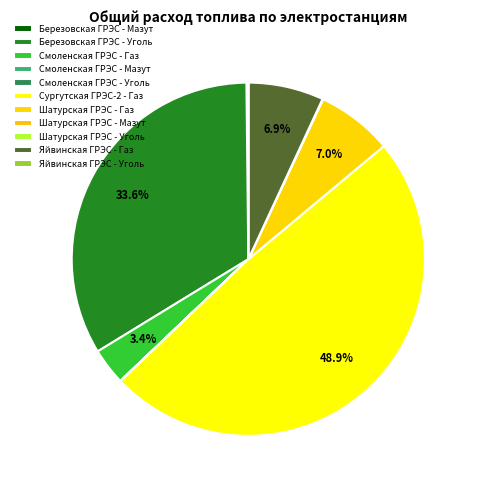

What percentage is the Сургутская ГРЭС-2 - Газ slice, to the nearest percent?

49%